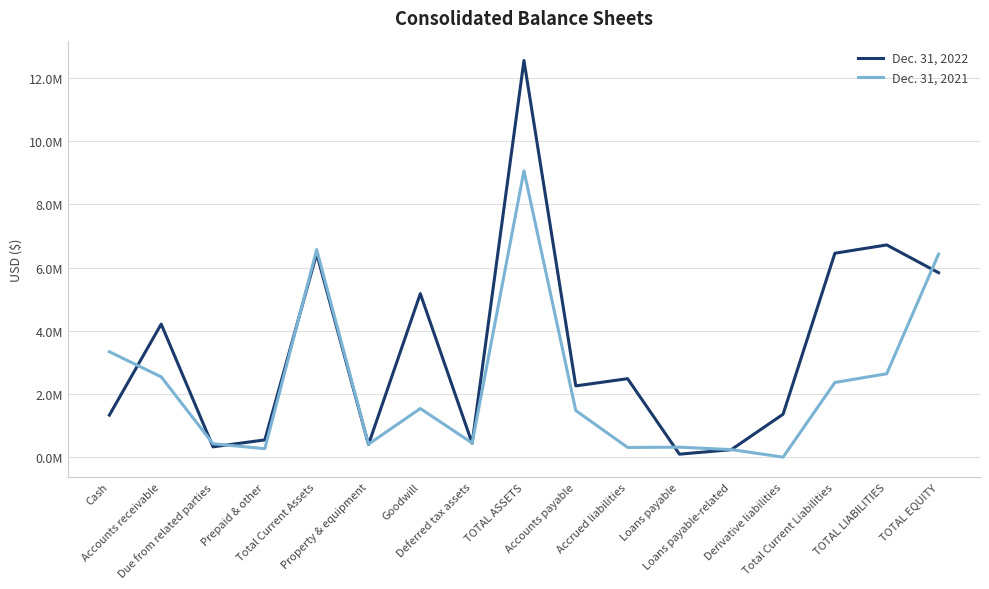

What is the difference between the highest and lowest values at Deferred tax assets?

6267